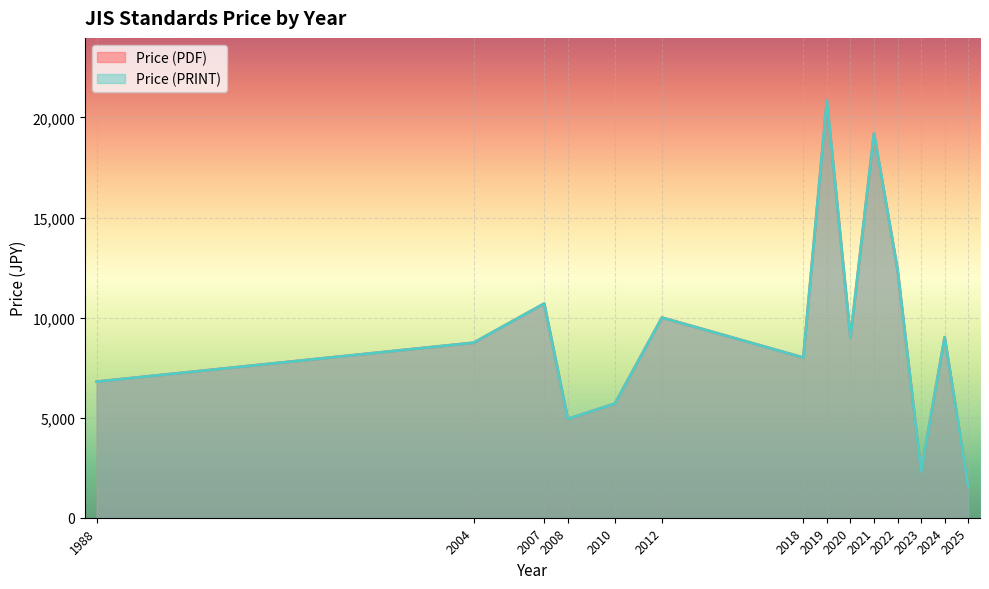

Does the chart display data point markers on the line(s)?

No